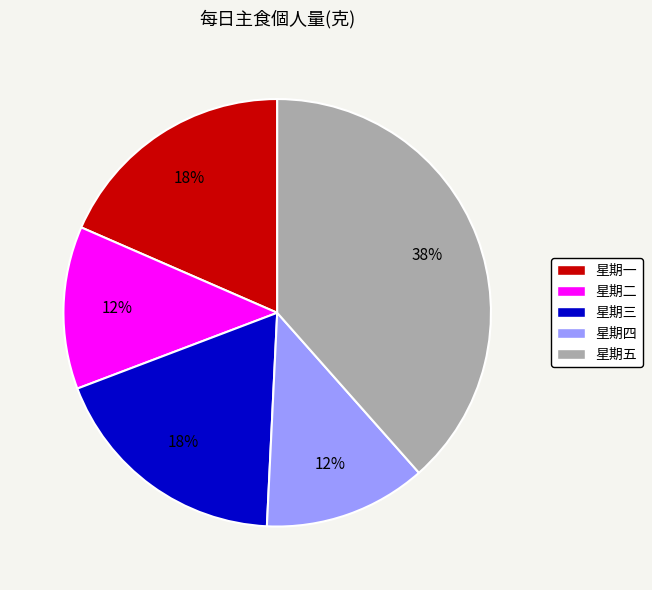

Combined, do 星期二 and 星期四 account for over 50%?

No